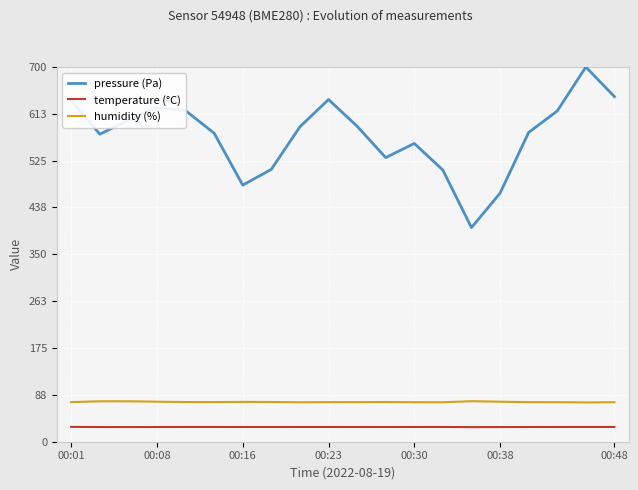

What is the minimum value shown in the chart?

27.3